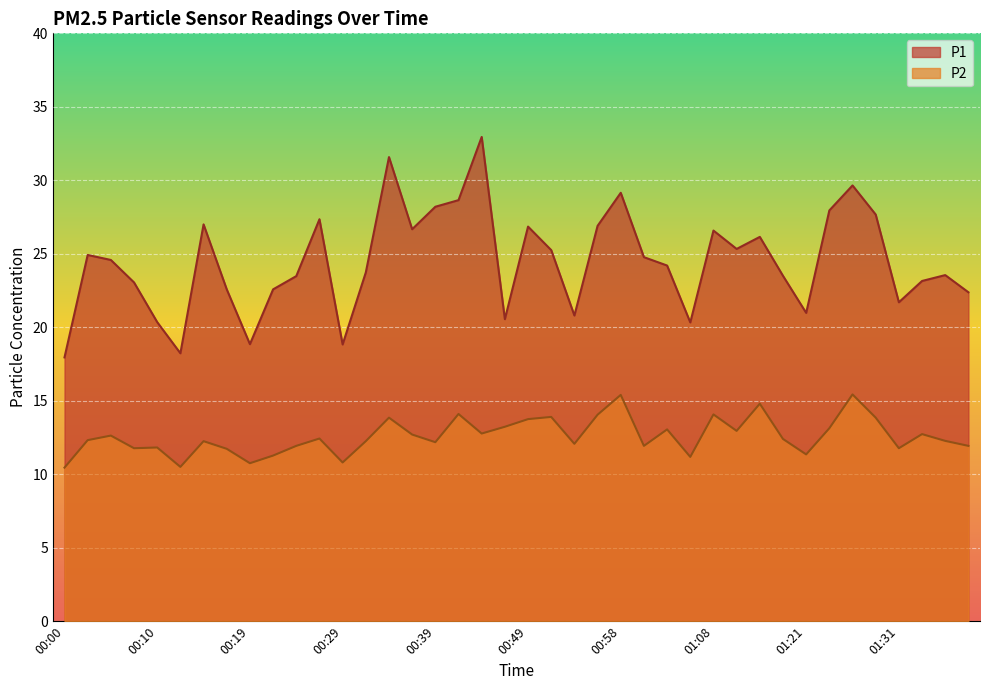

Reading left to right, transcribe all the data shown in this chart.

P1: 17.9	24.9	24.6	23.1	20.4	18.2	27.0	22.6	18.9	22.6	23.5	27.4	18.8	23.7	31.6	26.7	28.2	28.6	33.0	20.6	26.9	25.2	20.8	26.9	29.1	24.8	24.2	20.3	26.6	25.3	26.1	23.5	21.0	27.9	29.6	27.7	21.7	23.1	23.6	22.4
P2: 10.4	12.3	12.6	11.8	11.8	10.5	12.2	11.7	10.8	11.3	11.9	12.4	10.8	12.2	13.8	12.7	12.2	14.1	12.8	13.2	13.8	13.9	12.1	14.1	15.4	11.9	13.1	11.2	14.1	12.9	14.8	12.4	11.3	13.1	15.4	13.8	11.8	12.7	12.3	11.9